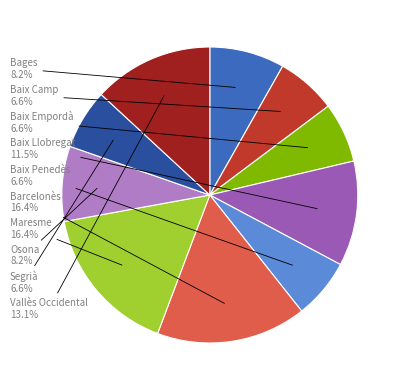

Is there a majority slice in this chart?

No